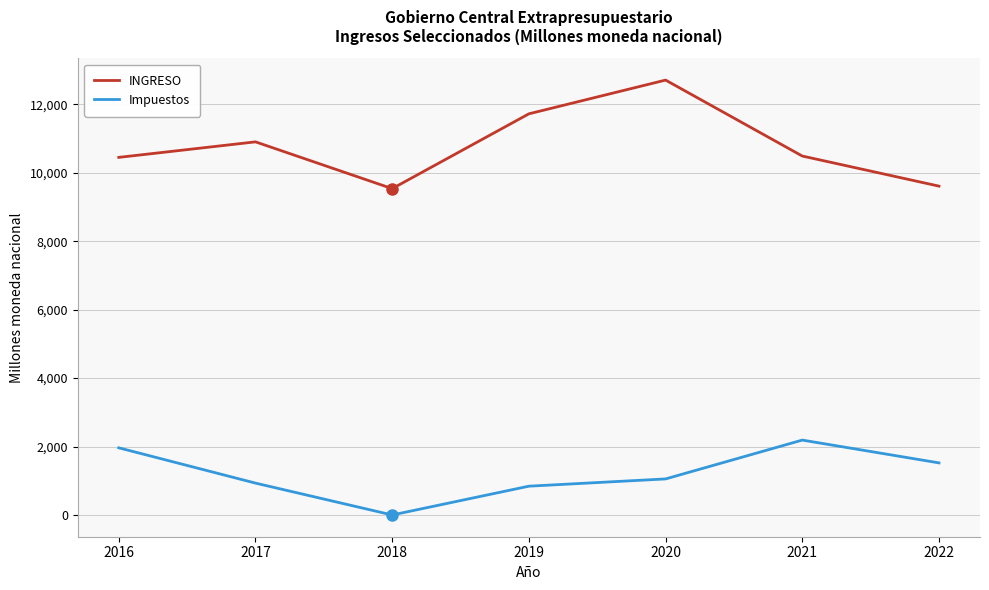

What are all the series names shown in the legend?

INGRESO, Impuestos